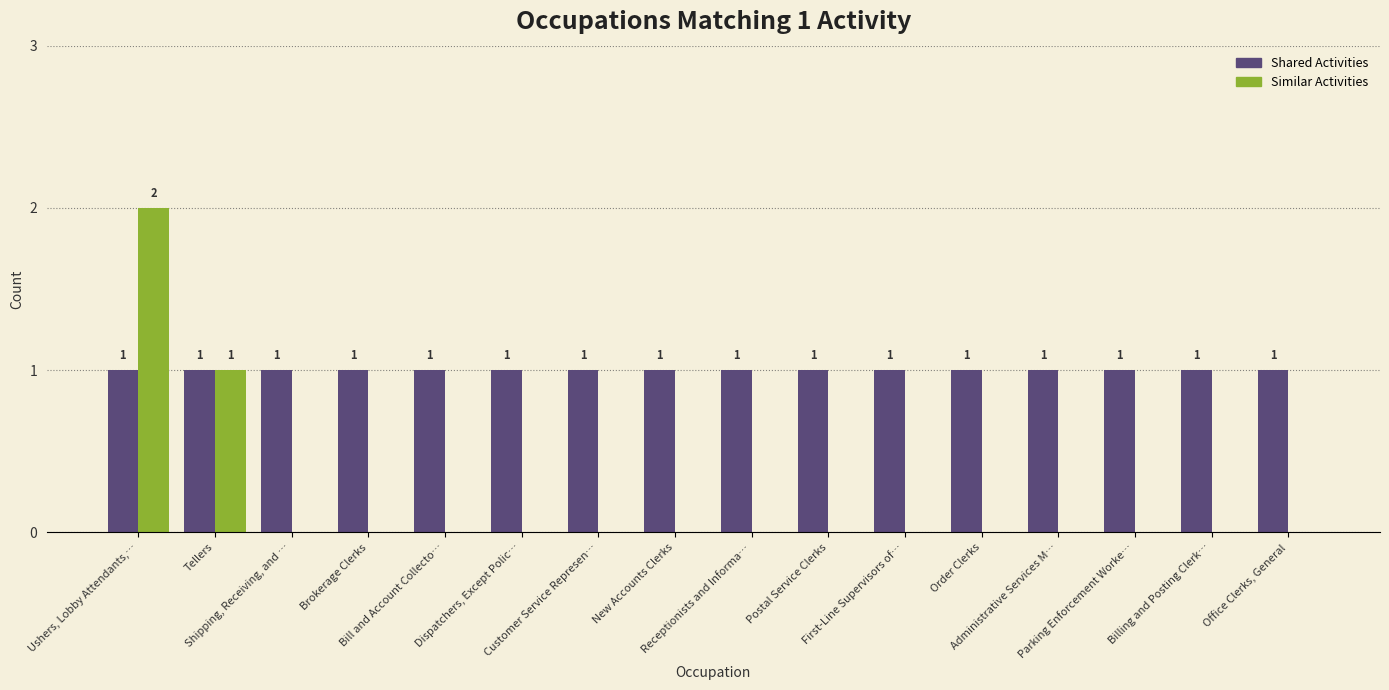

How many groups of bars are there?

16